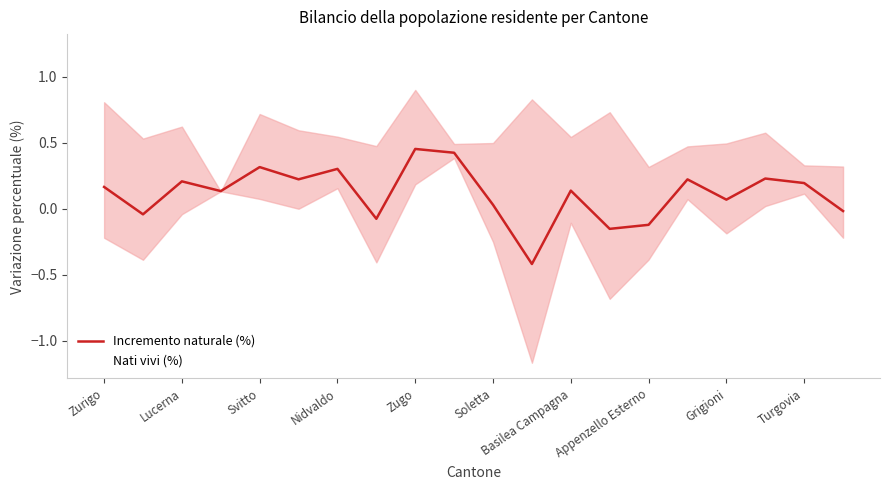

How many positive values does the Incremento naturale (%) series have?

14